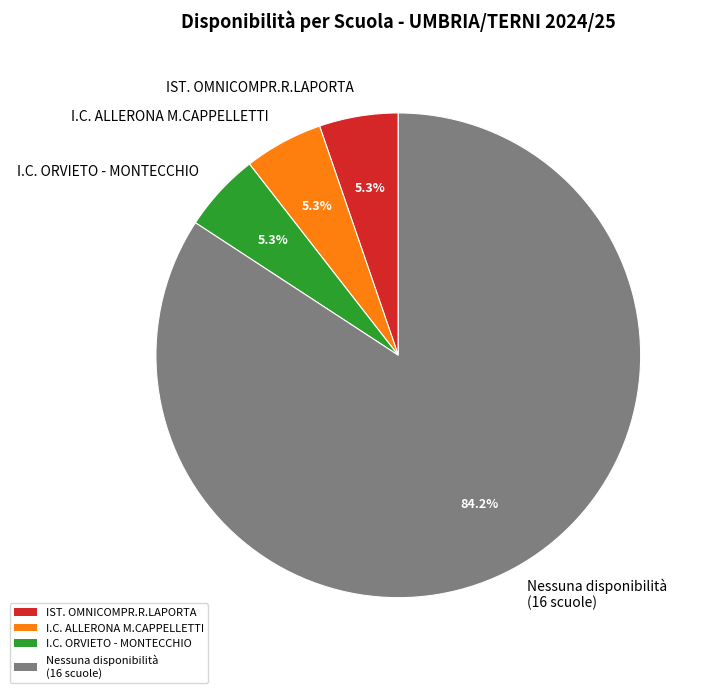

Is there any slice that represents more than half of the pie?

Yes